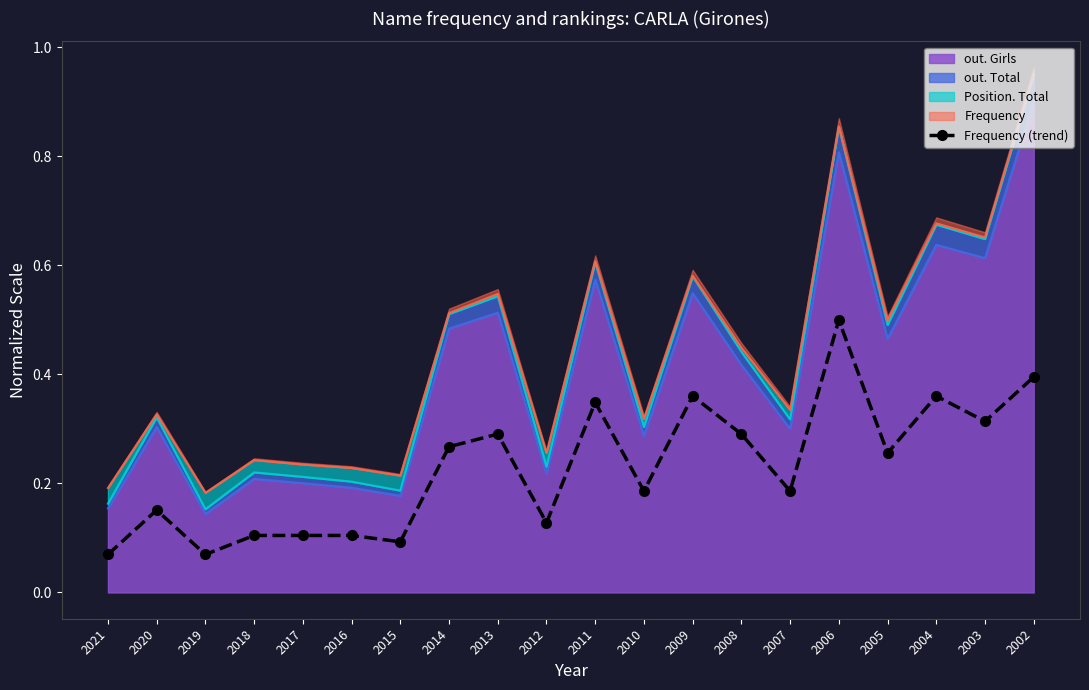

The chart shows a value of 0.4 at 2009. True or false?

True